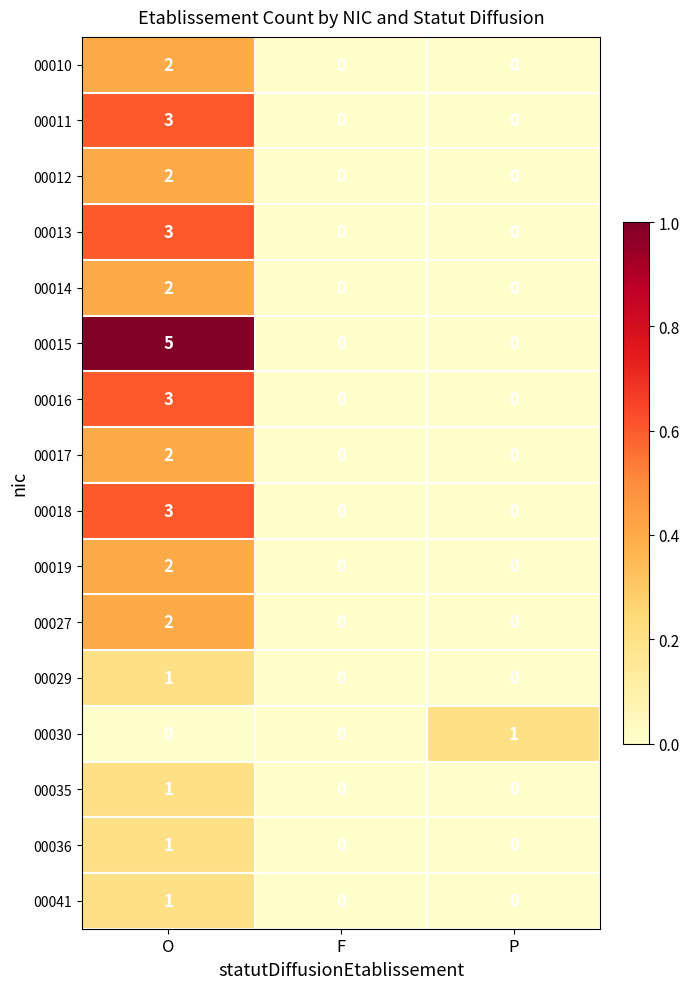

What is the greatest value displayed?

5